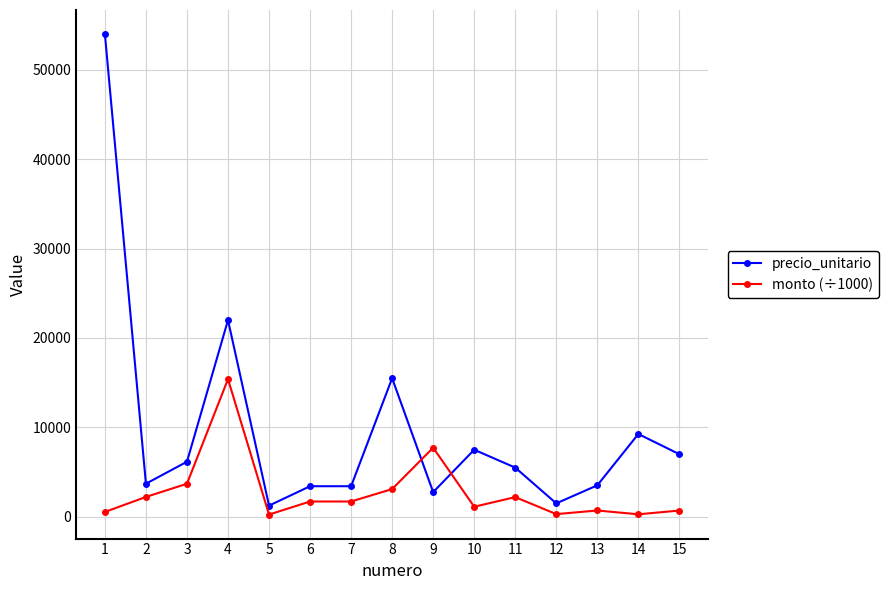

What is the difference between the maximum and minimum values in the monto (÷1000) series?

15150.0